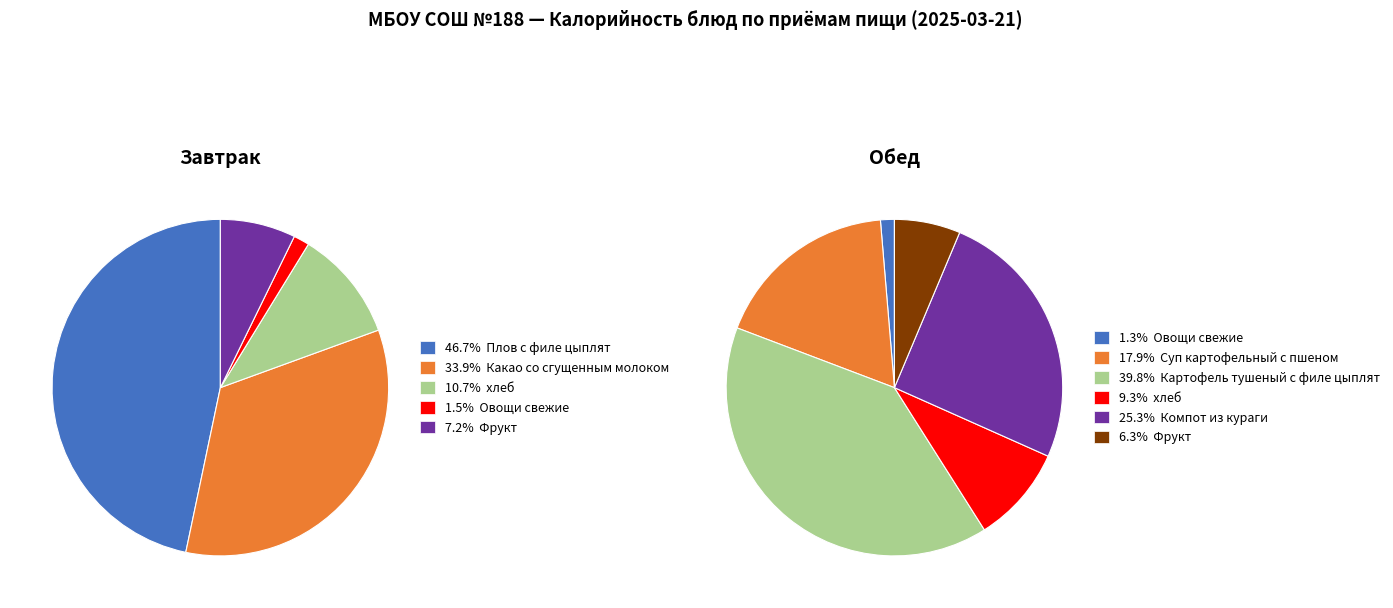

Count the number of slices in the pie.

11